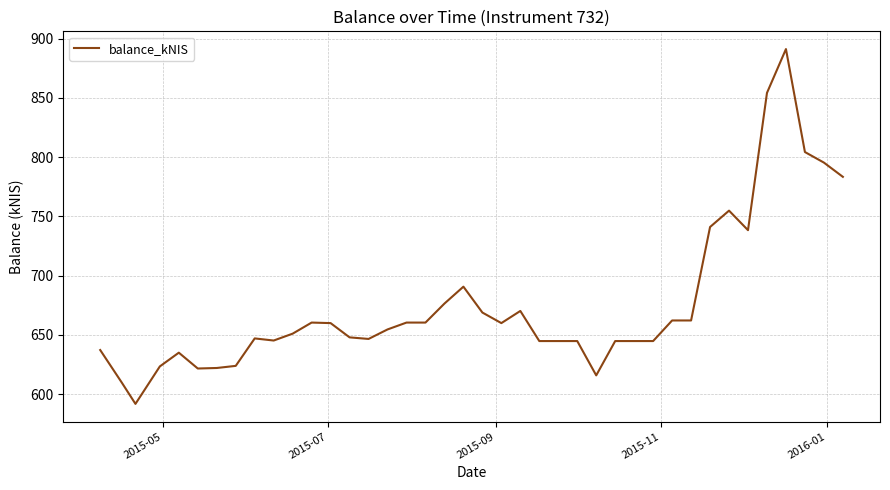

What is the maximum value shown in the chart?

891.3